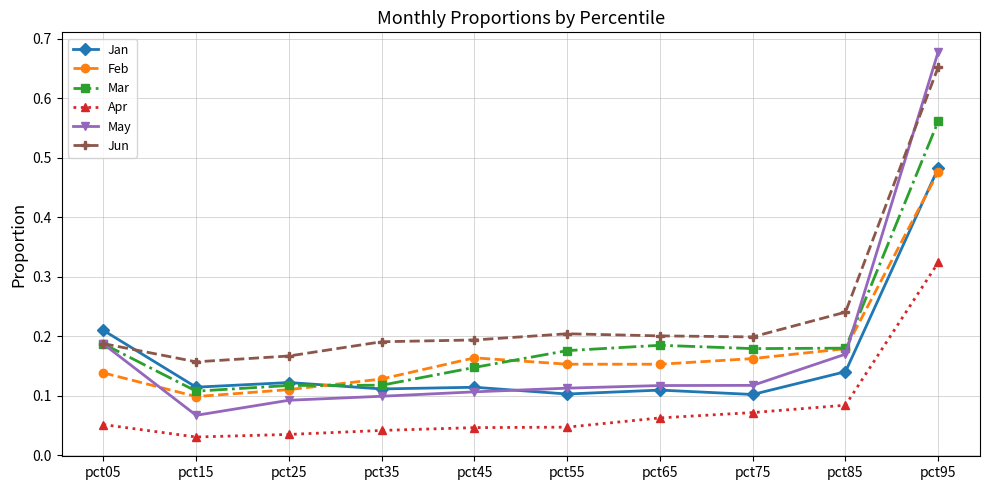

Where is Feb nearest to the value 0?

pct15